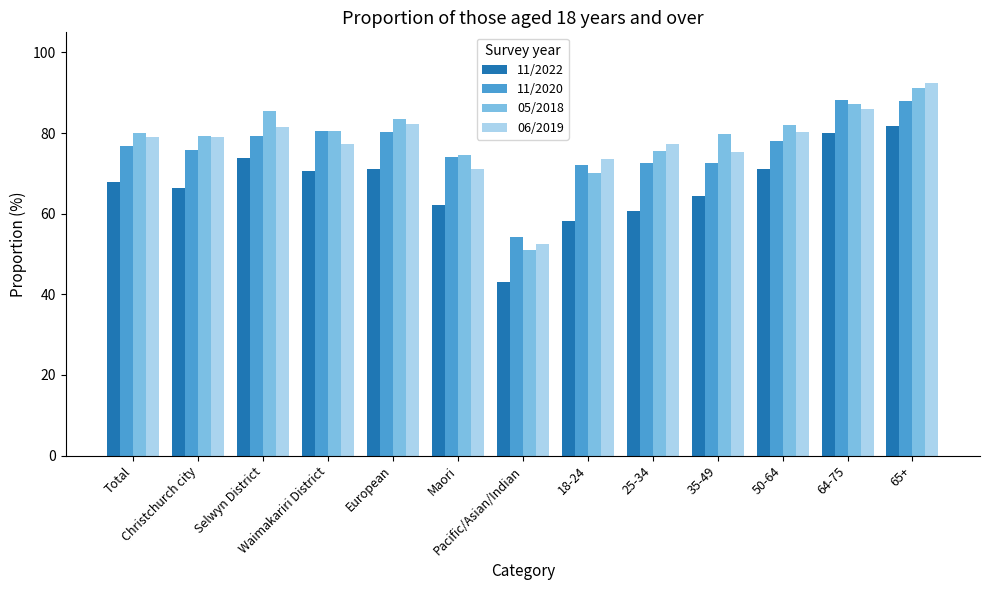

At how many categories does at least one series exceed 57?

12